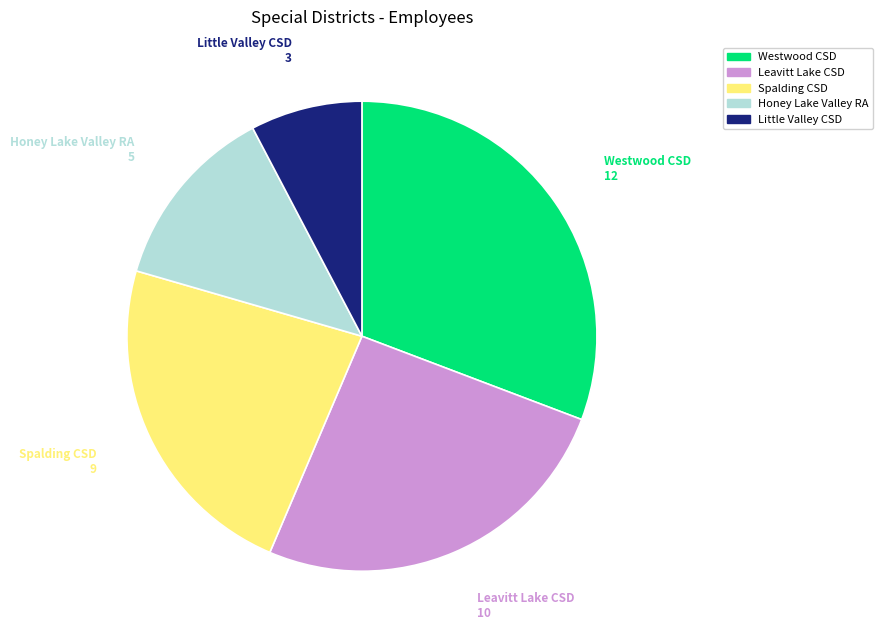

What is the ratio of the value at Leavitt Lake CSD to the value at Spalding CSD?

1.1